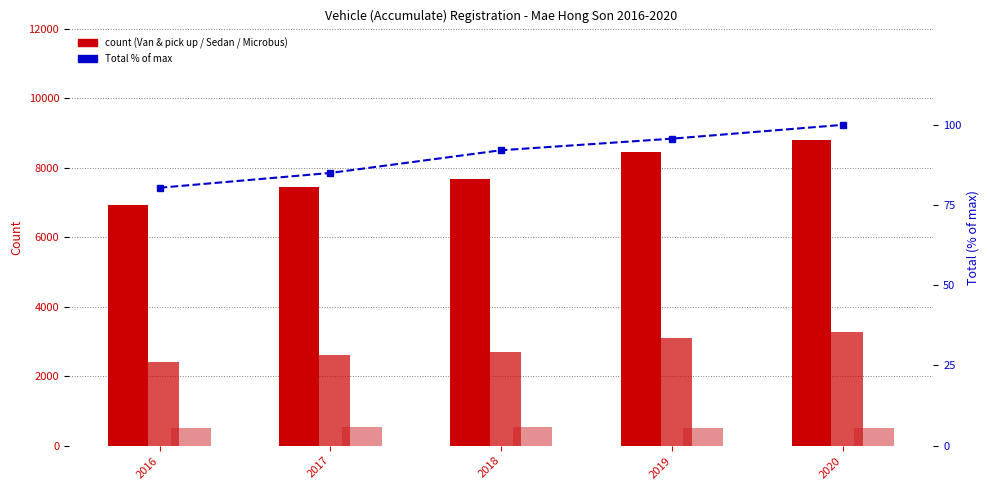

List the series in order of their peak value, lowest first.

Total (% of max), Microbus & passenger van, Sedan (not more than 7 passengers), Van & pick up